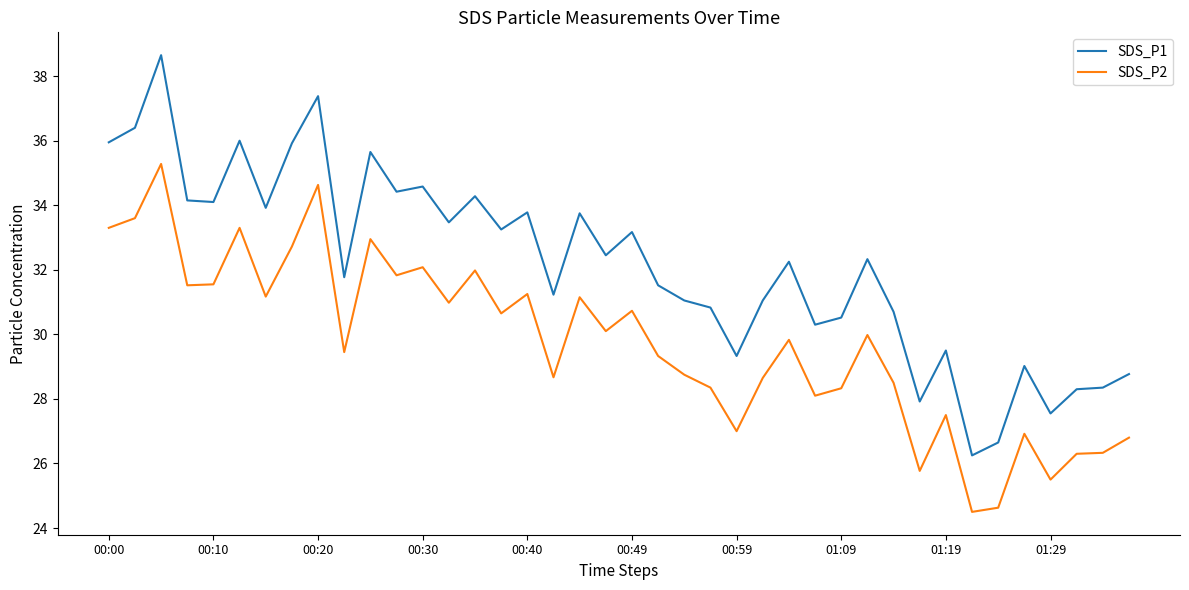

Rank the series by their maximum value, from lowest to highest.

SDS_P2, SDS_P1